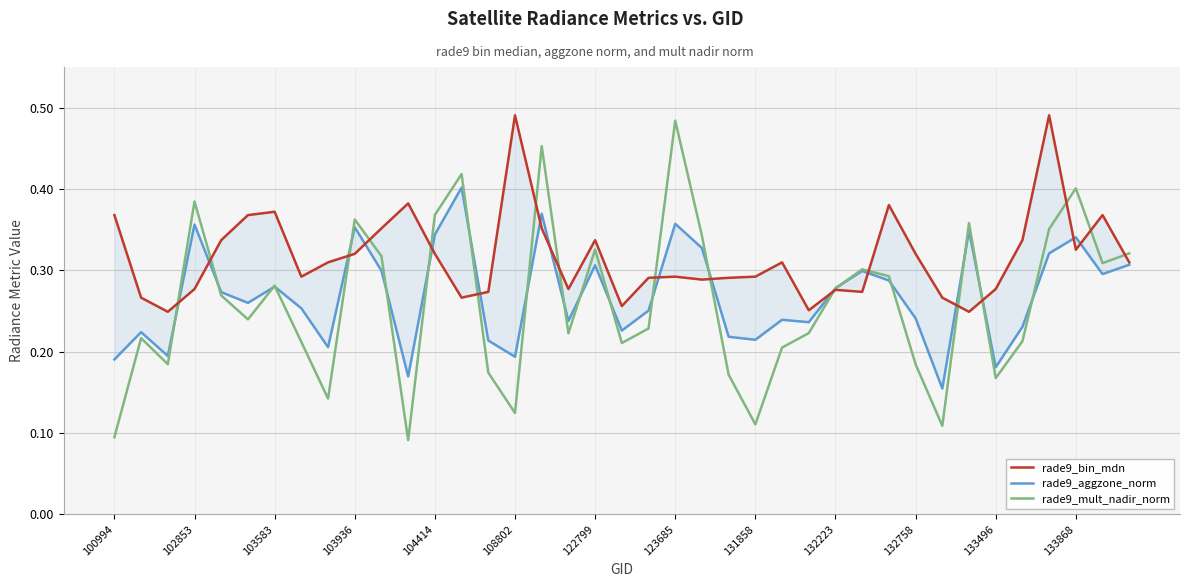

The value of rade9_mult_nadir_norm at 25 is 0.3. True or false?

False